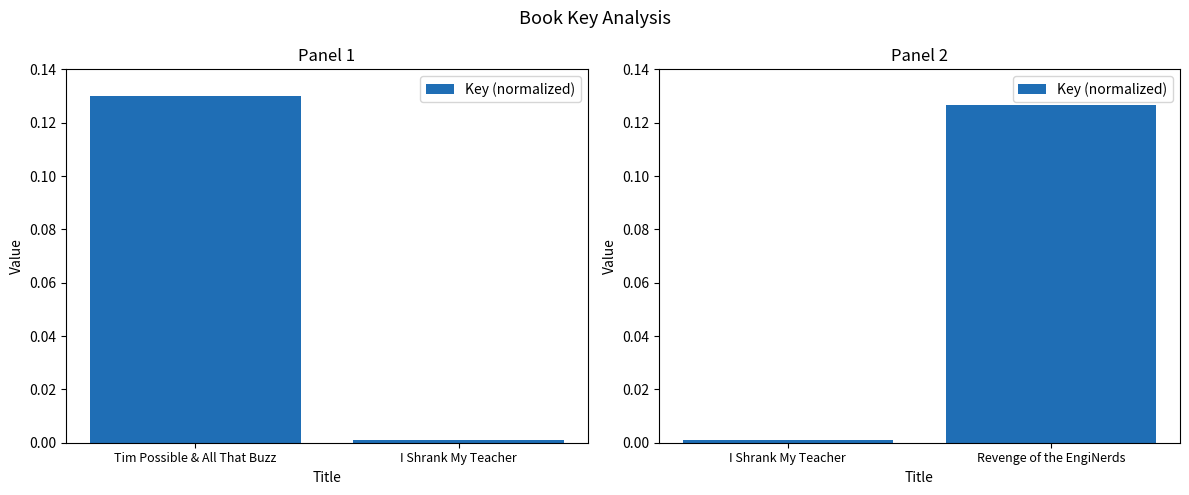

How many distinct data groups are displayed?

1